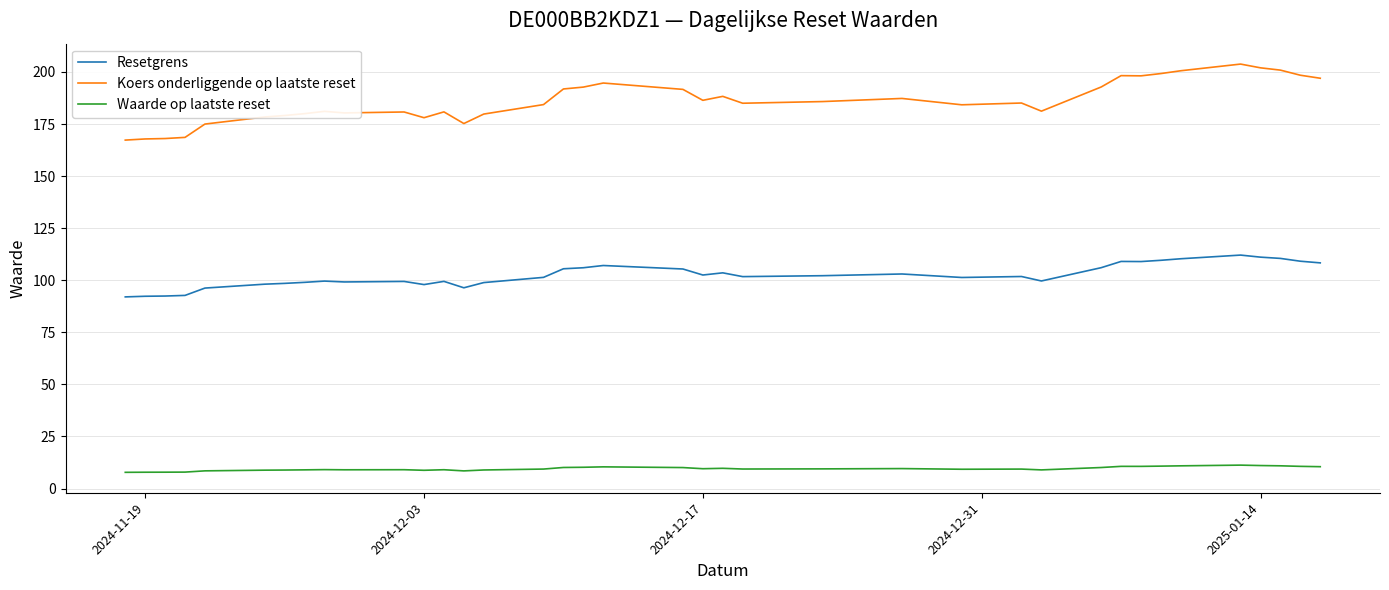

Which series has the widest spread of values?

Koers onderliggende op laatste reset